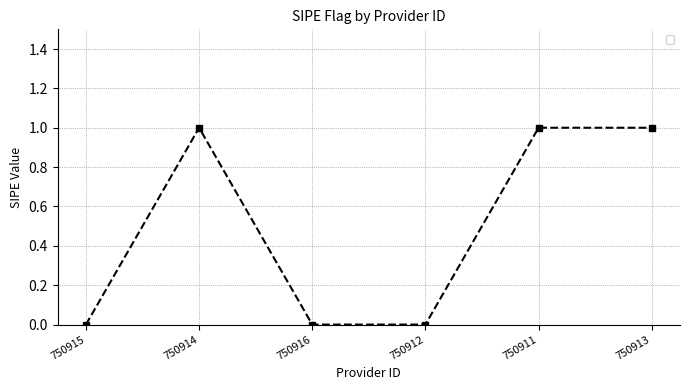

Is it true that the value at 750916 is 0?

True